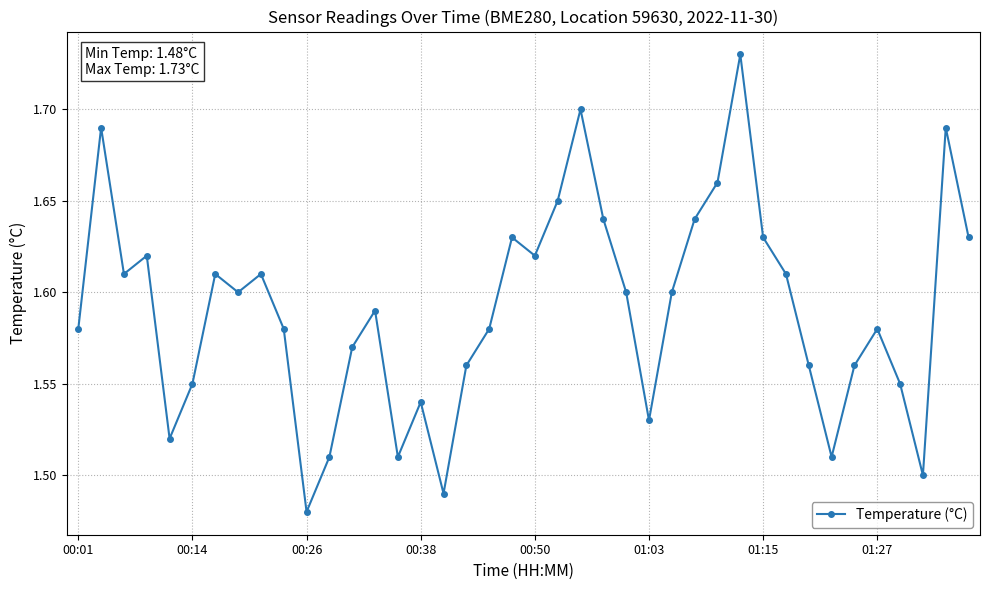

How many points are lower than both their immediate neighbors (excluding endpoints)?

10